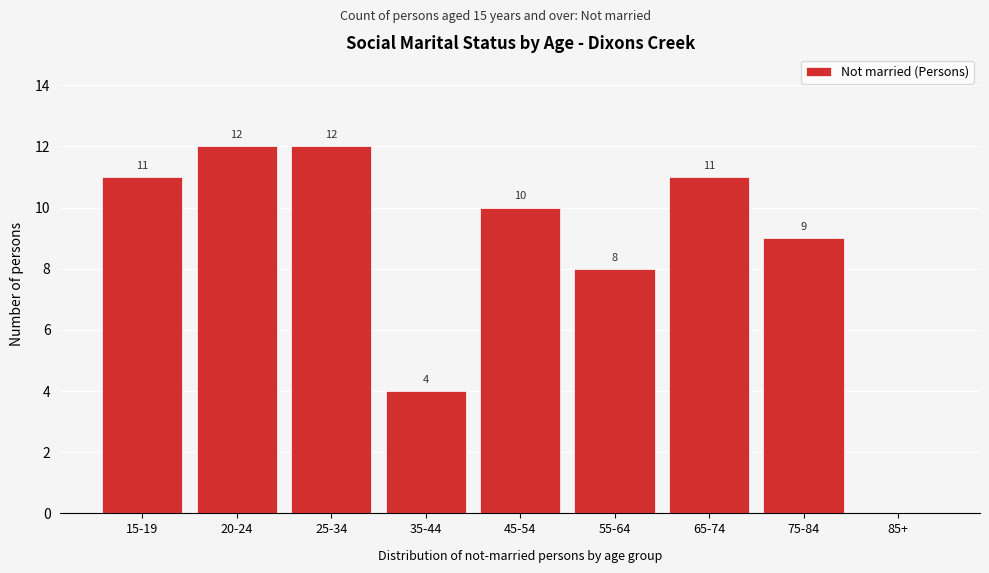

Reading left to right, transcribe all the data shown in this chart.

15-19=11	20-24=12	25-34=12	35-44=4	45-54=10	55-64=8	65-74=11	75-84=9	85+=0